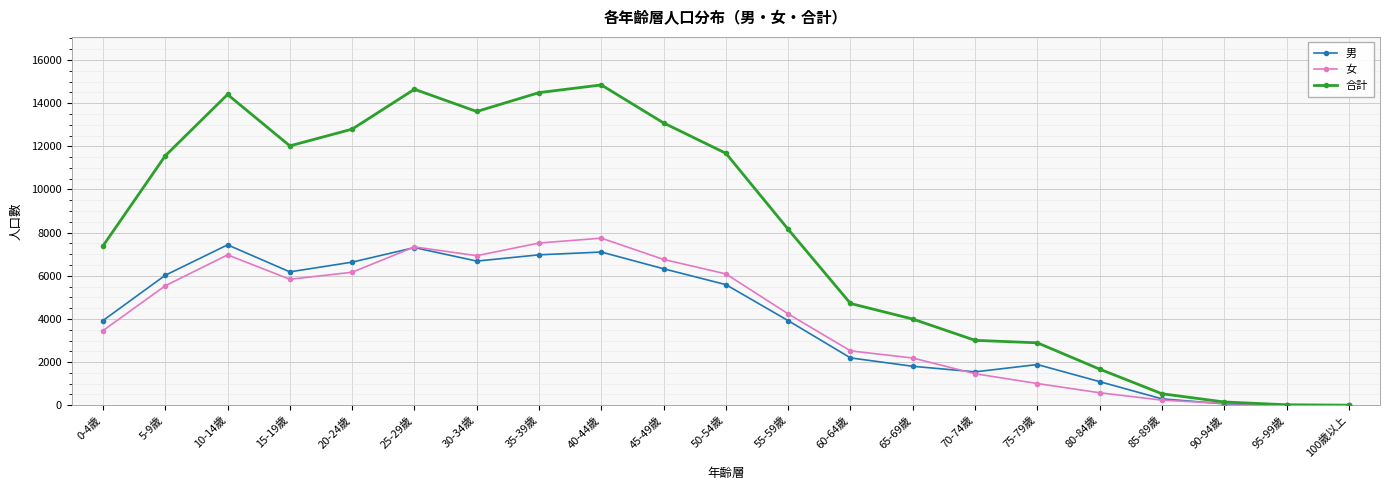

What is the difference between the maximum and minimum values in the 女 series?

7742